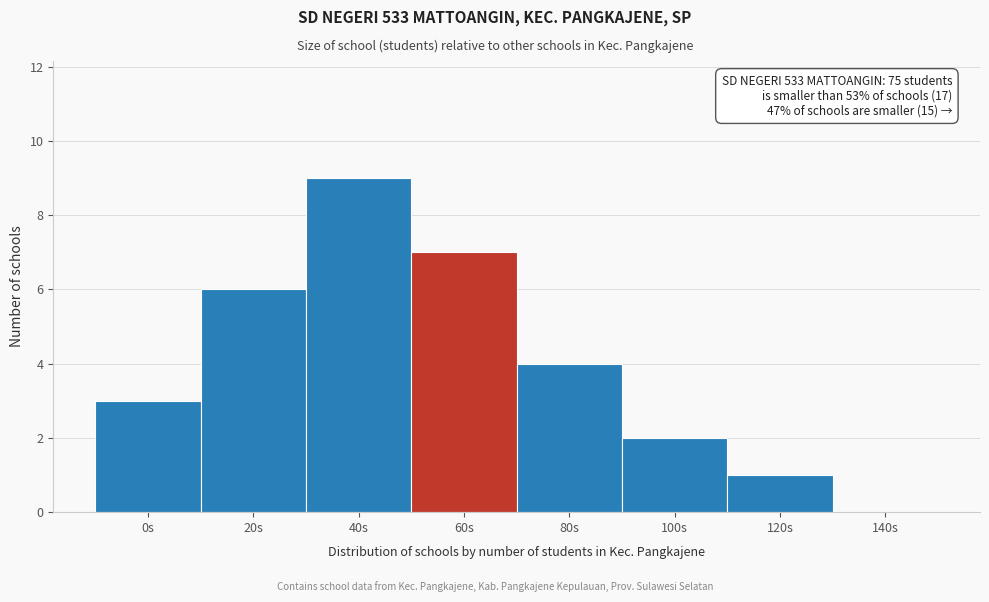

Reading left to right, list all the values displayed in this chart.

0s=3	20s=6	40s=9	60s=7	80s=4	100s=2	120s=1	140s=0